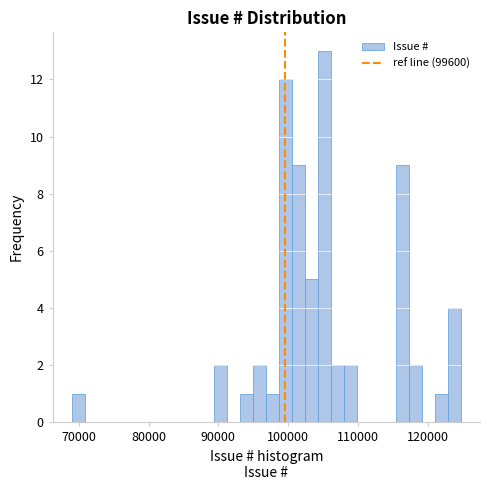

Read against the x-axis, roughly where is the centre of the tallest bar?

105000